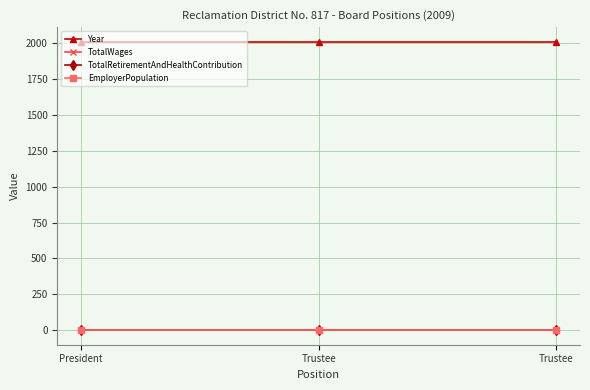

What is the sum of the TotalWages values at Trustee and President?

1.0